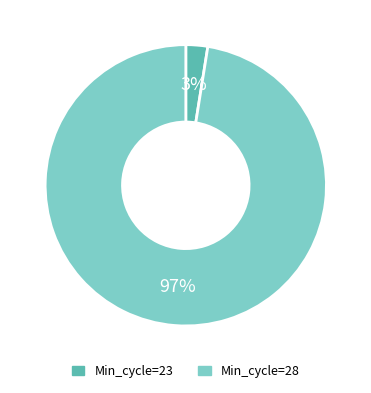

To the nearest percent, what is the combined percentage of Min_cycle=28 and Min_cycle=23?

100%